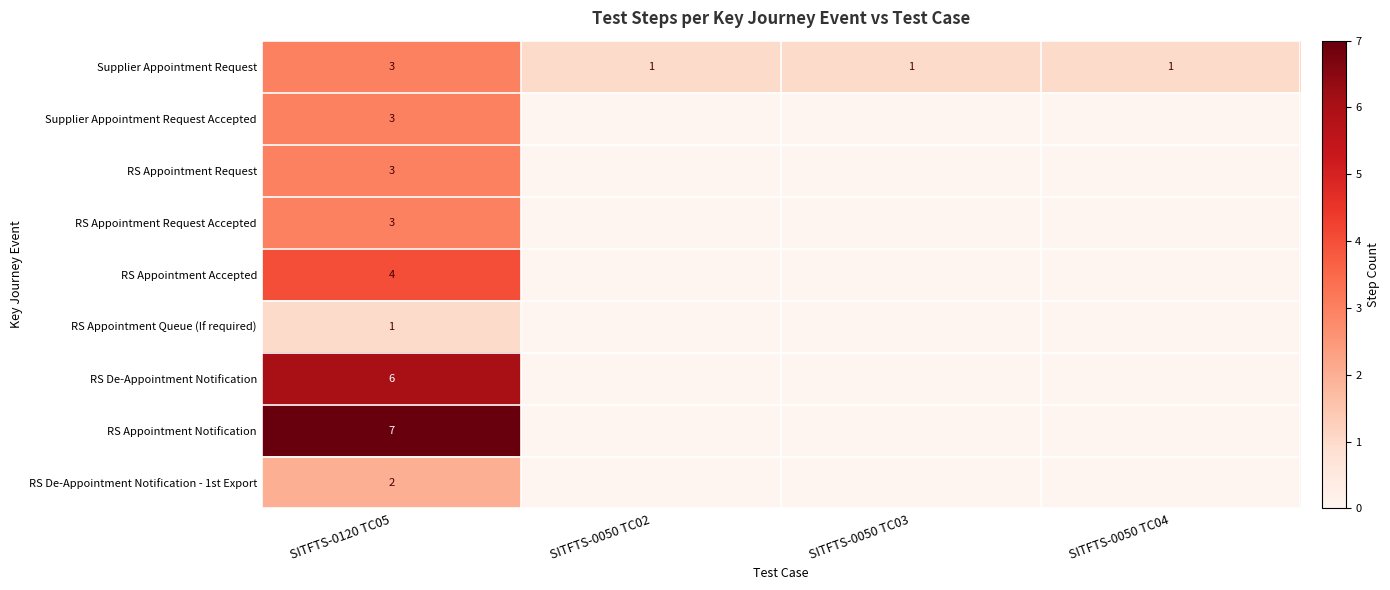

The value of RS De-Appointment Notification at SITFTS-0120 TC05 is 3. True or false?

False